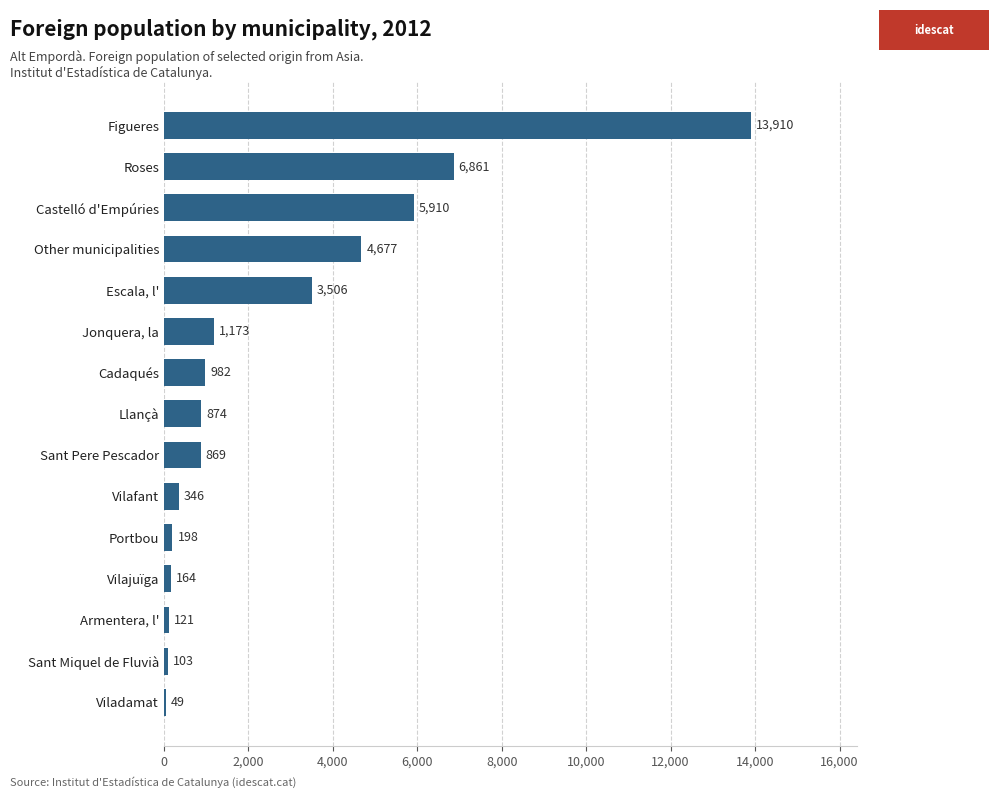

Reading top to bottom, transcribe all the data shown in this chart.

Figueres=13910	Roses=6861	Castelló d'Empúries=5910	Other municipalities=4677	Escala, l'=3506	Jonquera, la=1173	Cadaqués=982	Llançà=874	Sant Pere Pescador=869	Vilafant=346	Portbou=198	Vilajuïga=164	Armentera, l'=121	Sant Miquel de Fluvià=103	Viladamat=49